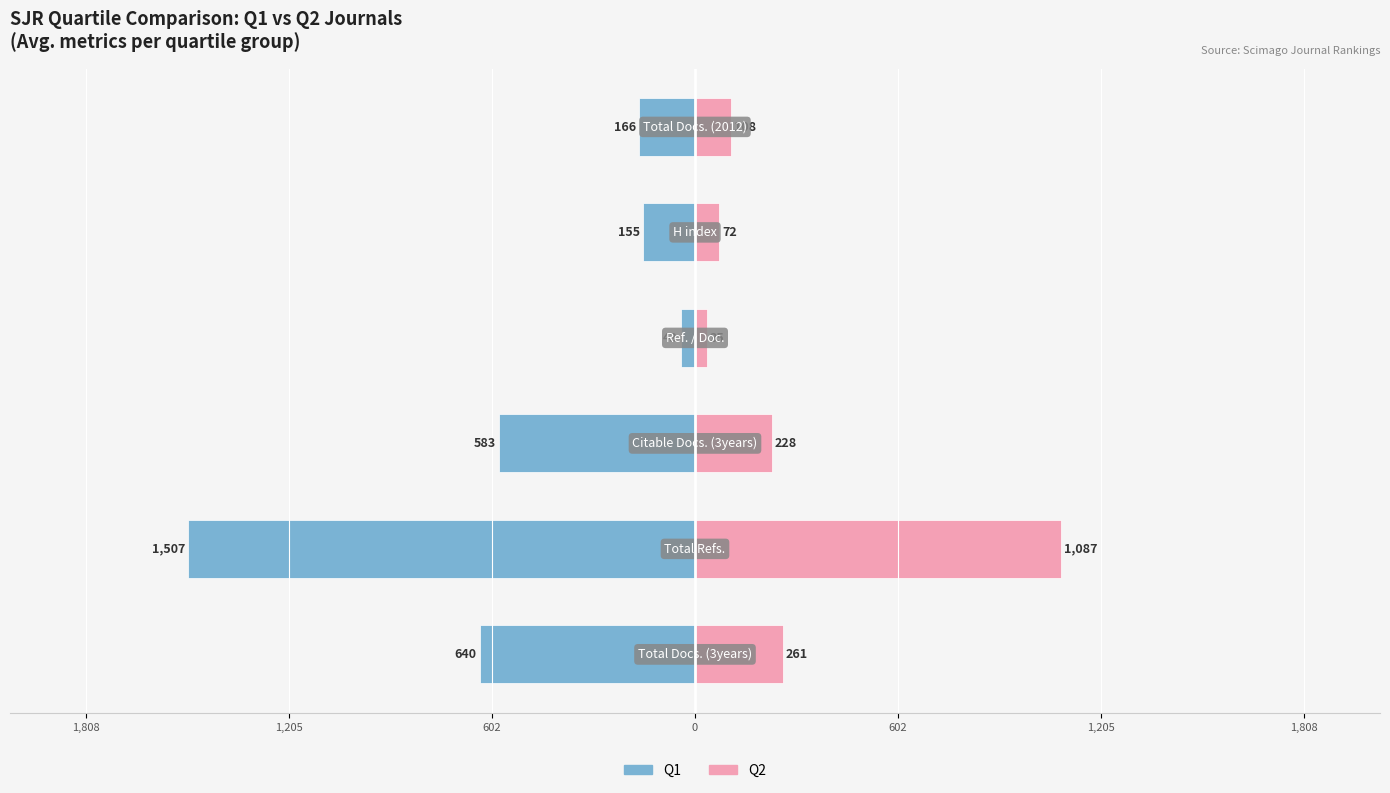

Reading right to left, transcribe all the data shown in this chart.

Q1: 1,205=-166	602=-155	0=-43	602=-583	1,205=-1507	1,808=-640
Q2: 1,205=108	602=72	0=35	602=228	1,205=1087	1,808=261